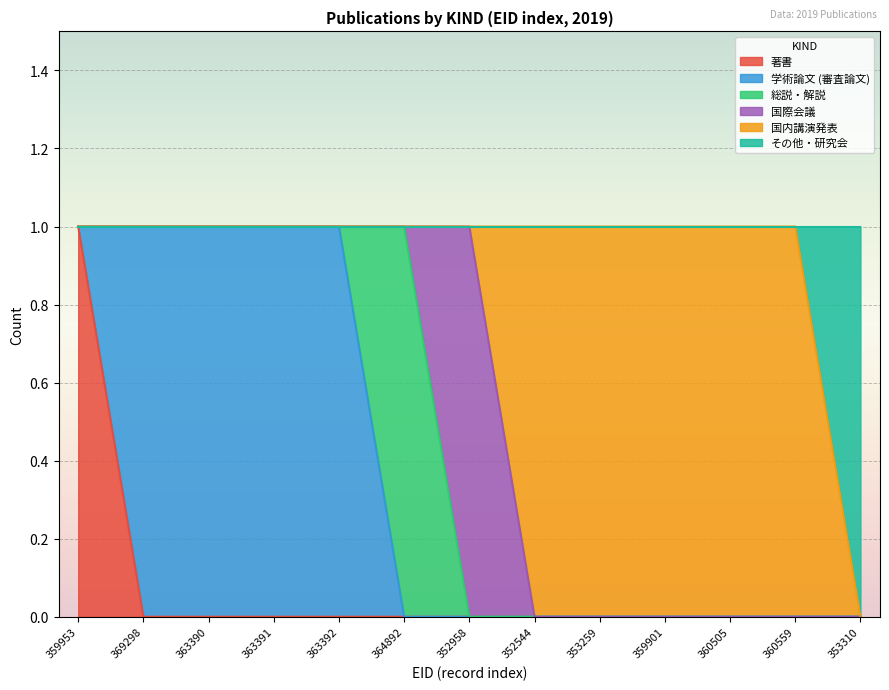

True or false: その他・研究会 and 学術論文 (審査論文) intersect in this chart.

False